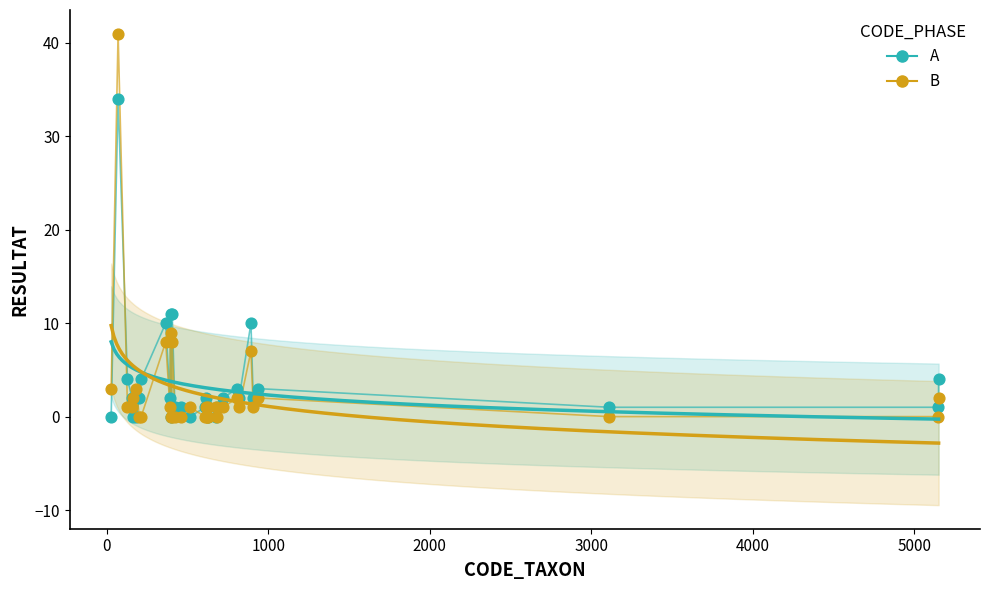

Which series contains the highest Y value?

B